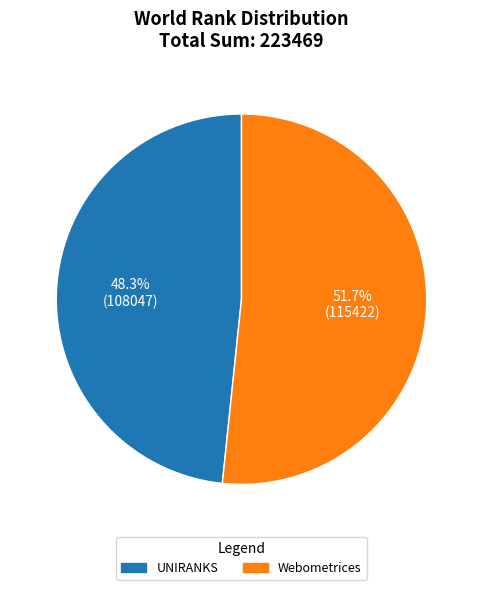

Does any single category account for the majority?

Yes